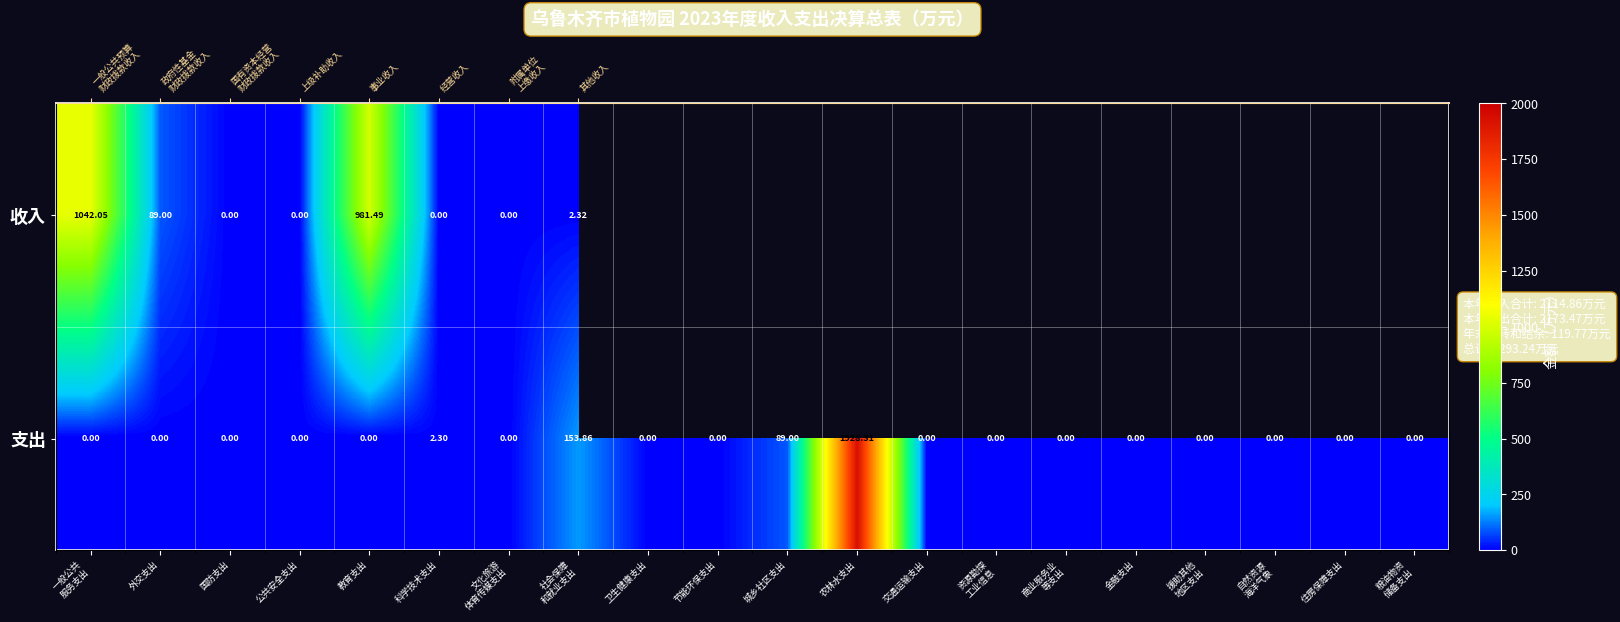

What is the difference between the highest and lowest values at 一般公共
服务支出?

1042.0